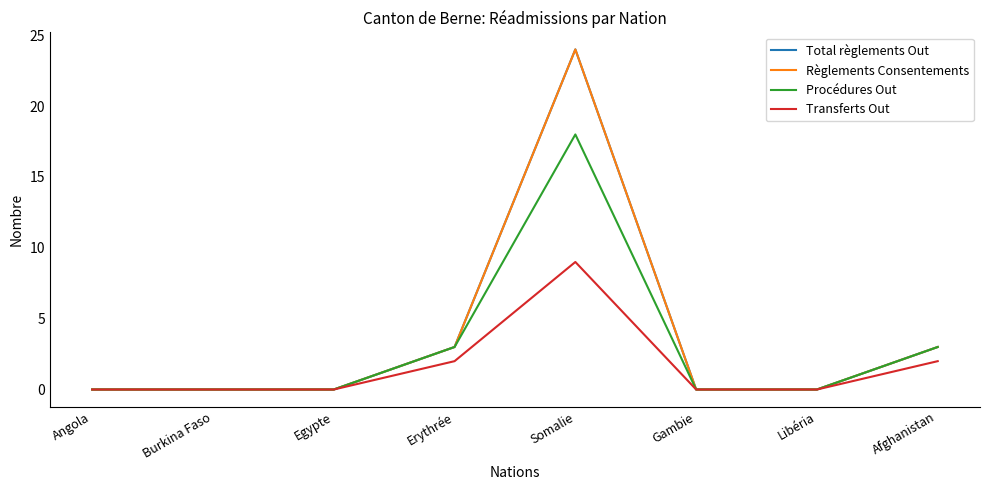

Is this an area chart (filled region under the line)?

No